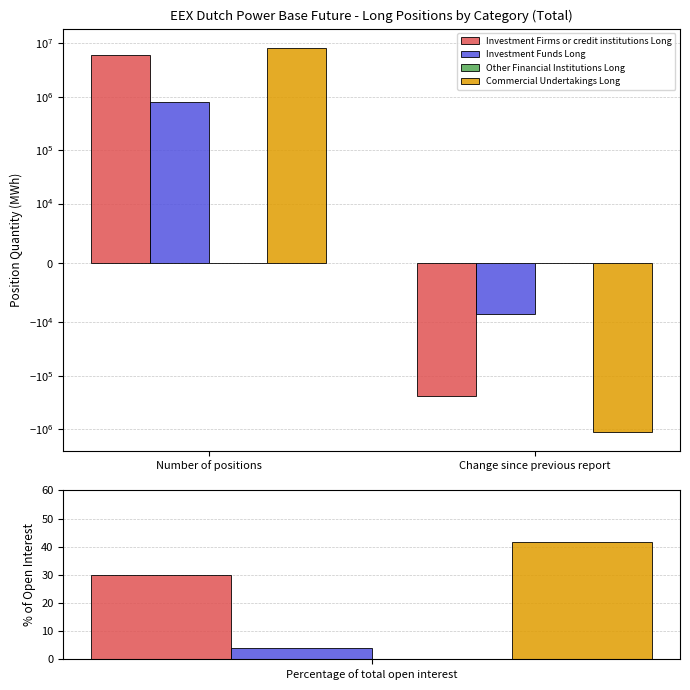

Rank the series by their maximum value, from highest to lowest.

Commercial Undertakings Long, Investment Firms or credit institutions Long, Investment Funds Long, Other Financial Institutions Long